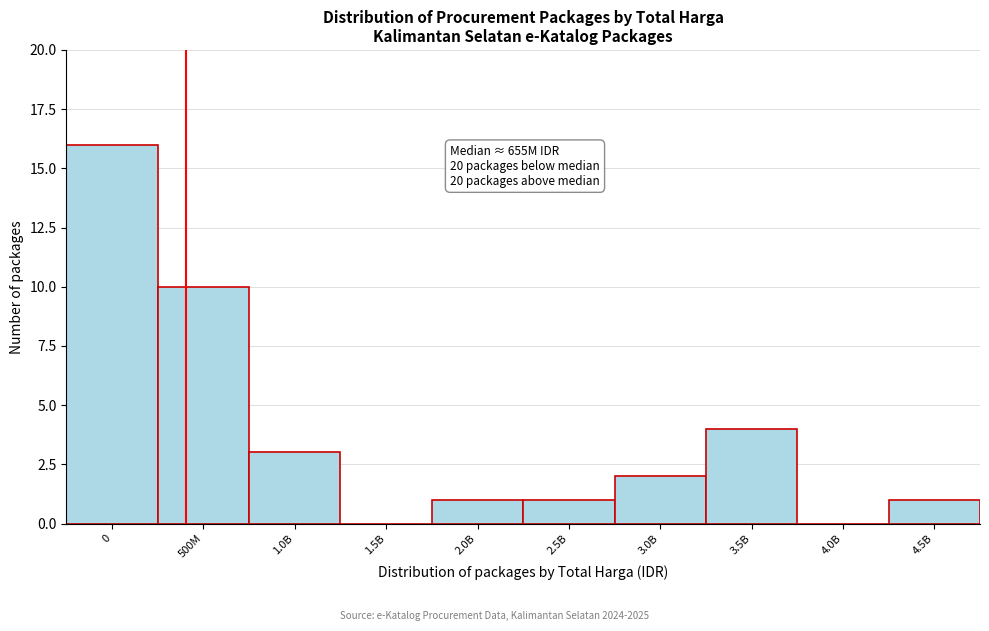

Reading left to right, transcribe all the data shown in this chart.

0=16	500M=10	1.0B=3	1.5B=0	2.0B=1	2.5B=1	3.0B=2	3.5B=4	4.0B=0	4.5B=1